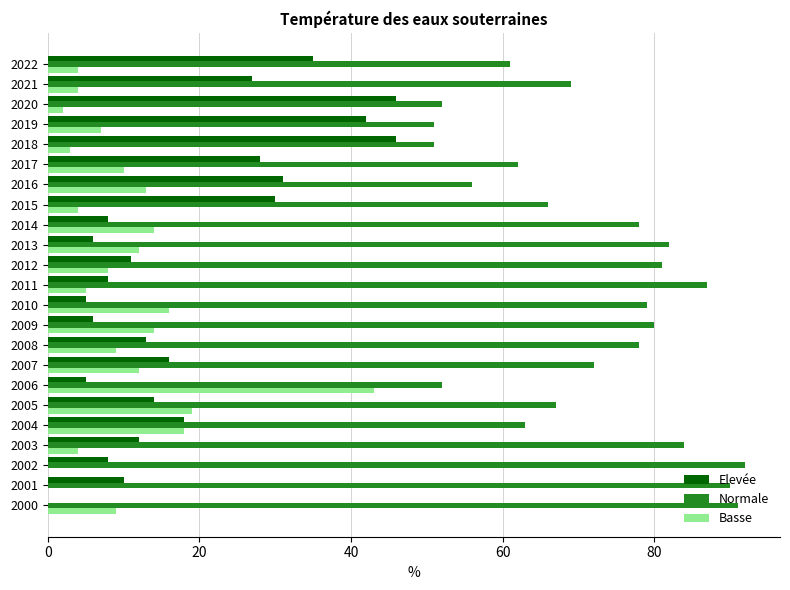

Which series has the largest total across all categories?

Normale